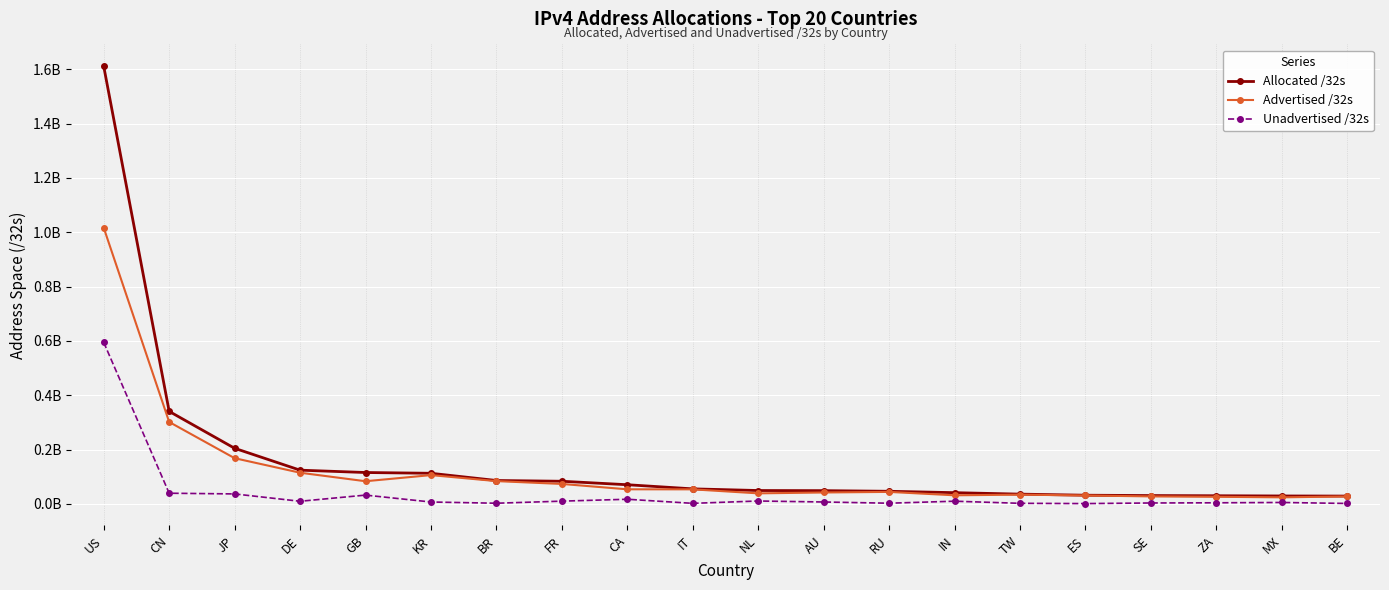

Reading left to right, list all the values displayed in this chart.

Allocated /32s: 1610732032	340366592	204485120	123943808	115297304	112474624	85884160	83116816	70319104	55106880	48984296	48528896	46186752	41104640	35695360	31710528	30433640	29740032	28948992	28545408
Advertised /32s: 1016302464	301323008	168016640	114538752	83192320	105740800	83671808	73218048	53471232	53309952	38564608	41751596	43904256	31422976	33804544	30803712	27288832	25929472	23924736	27191552
Unadvertised /32s: 594429568	39043584	36468480	9405056	32104984	6733824	2212352	9898768	16847872	1796928	10419688	6777300	2282496	9681664	1890816	906816	3144808	3810560	5024256	1353856